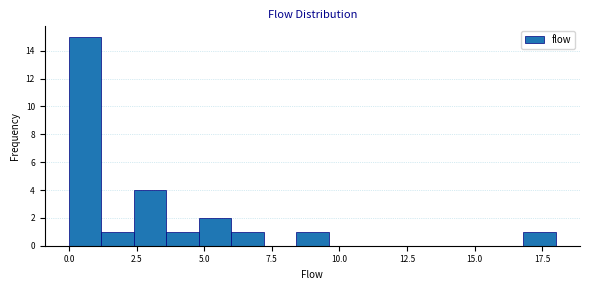

Read against the x-axis, roughly where is the centre of the tallest bar?

0.5